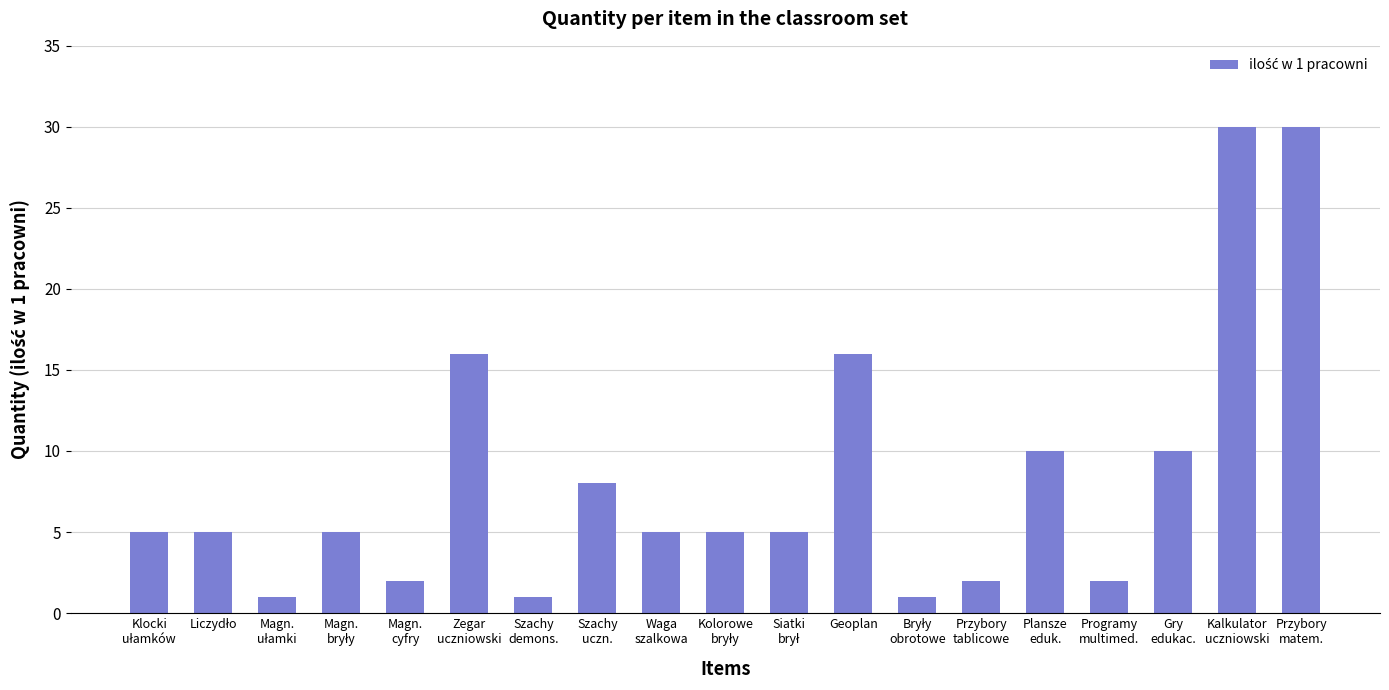

Reading left to right, transcribe all the data shown in this chart.

5	5	1	5	2	16	1	8	5	5	5	16	1	2	10	2	10	30	30